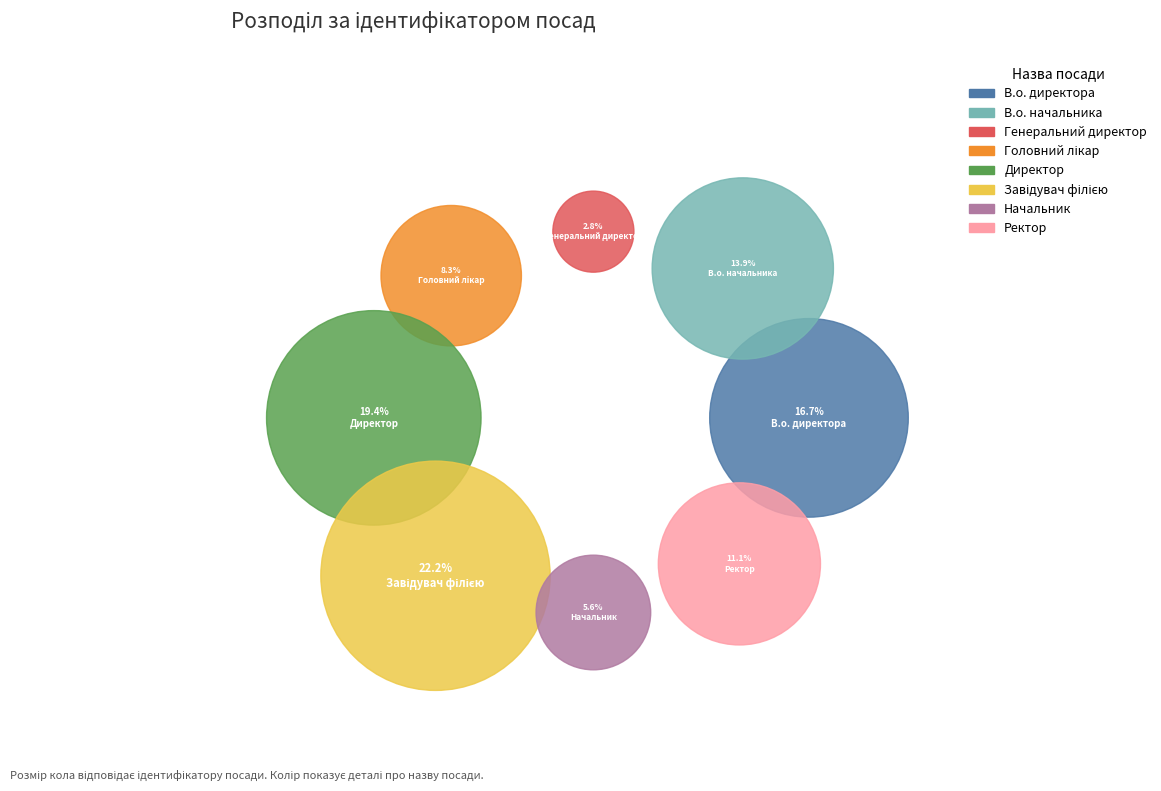

Does any single category account for the majority?

No